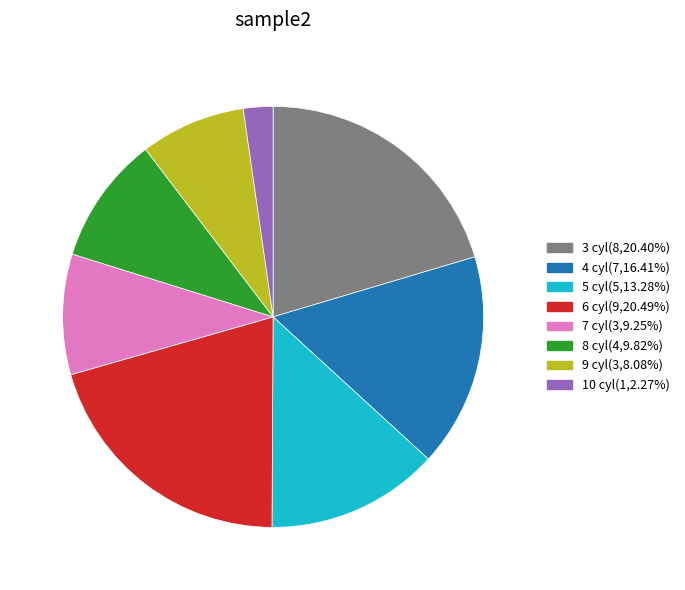

Is there any slice that represents more than half of the pie?

No